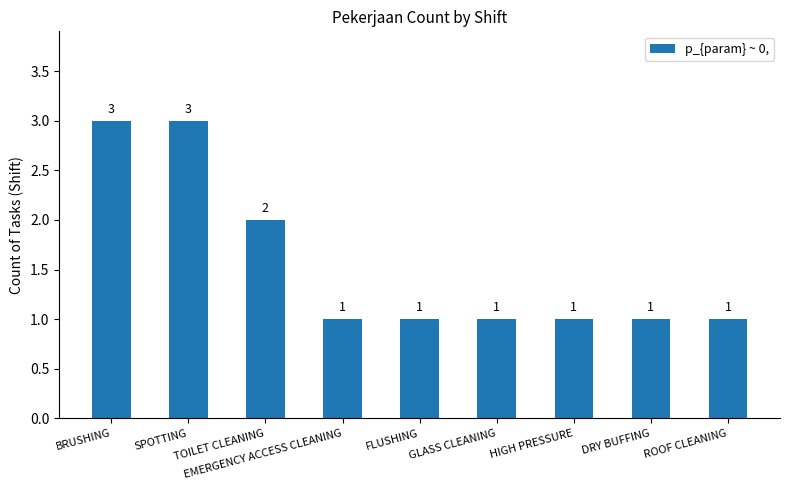

What is the value of the 8th bar from the left?

1